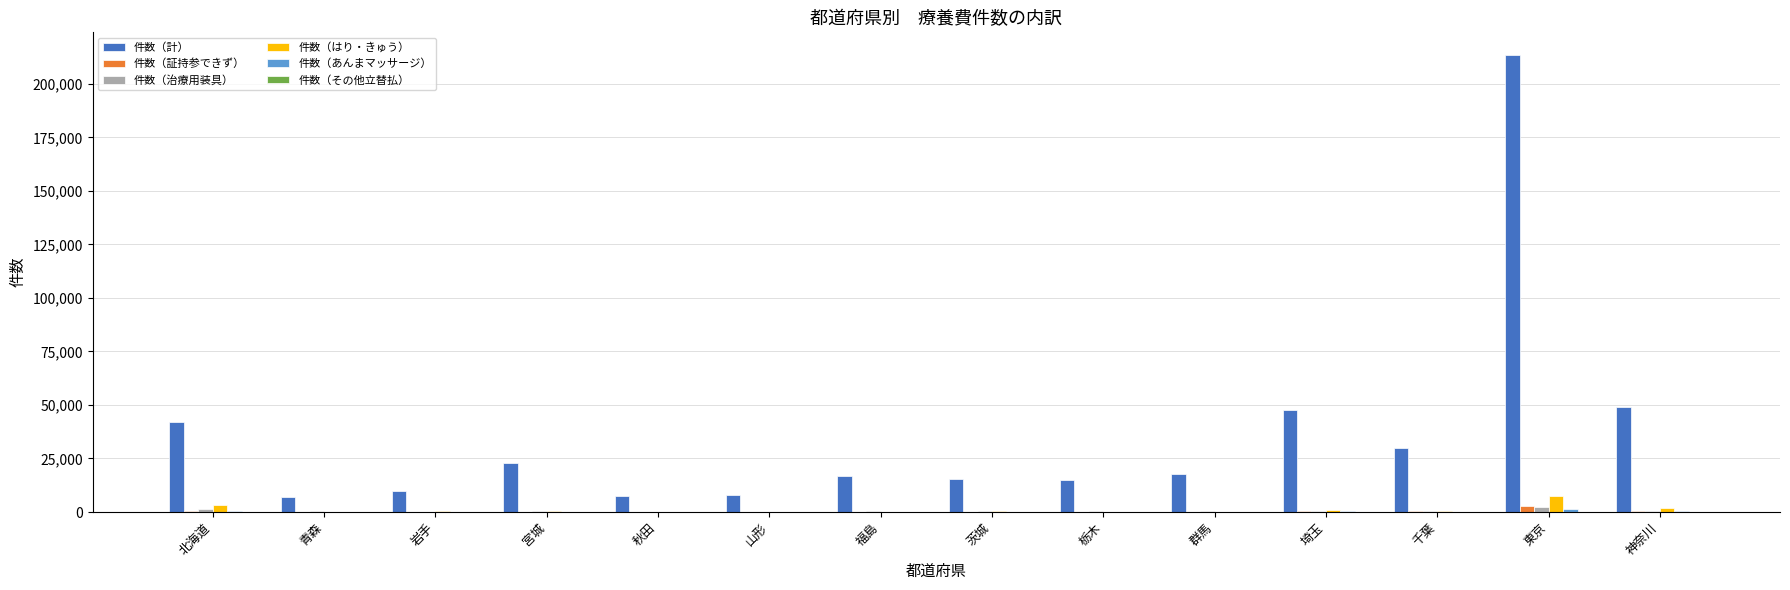

True or false: 件数（計） has a value of 15046 at 栃木.

True